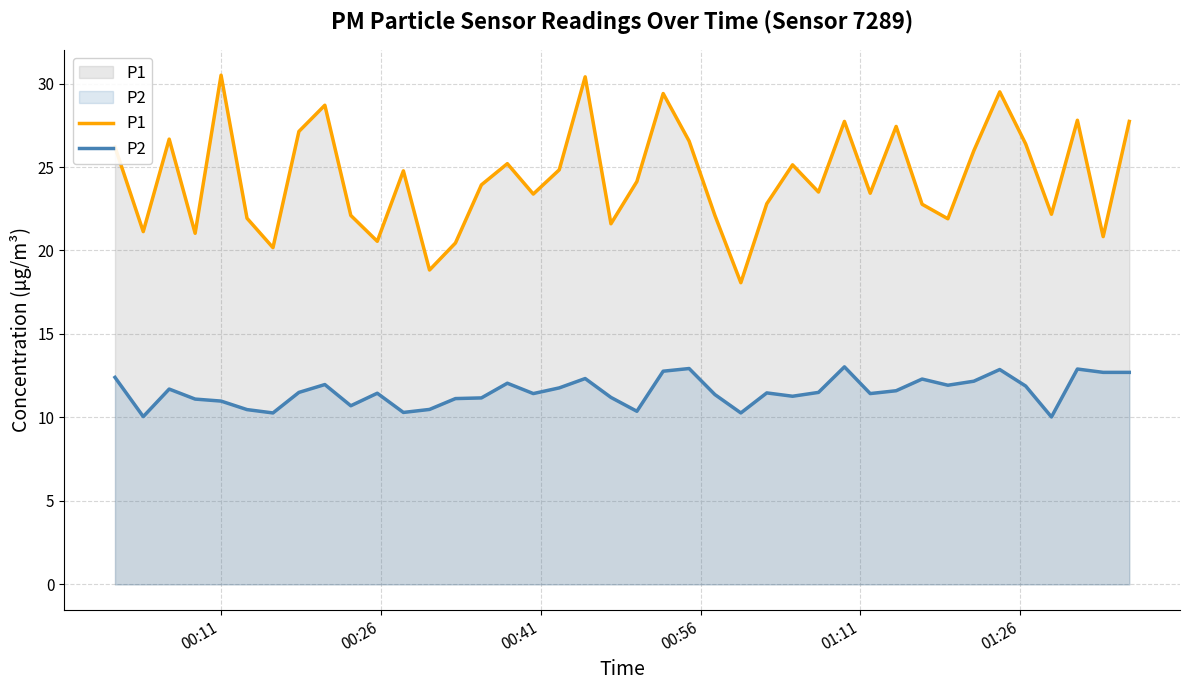

How many interior local valleys does the P1 series have?

13